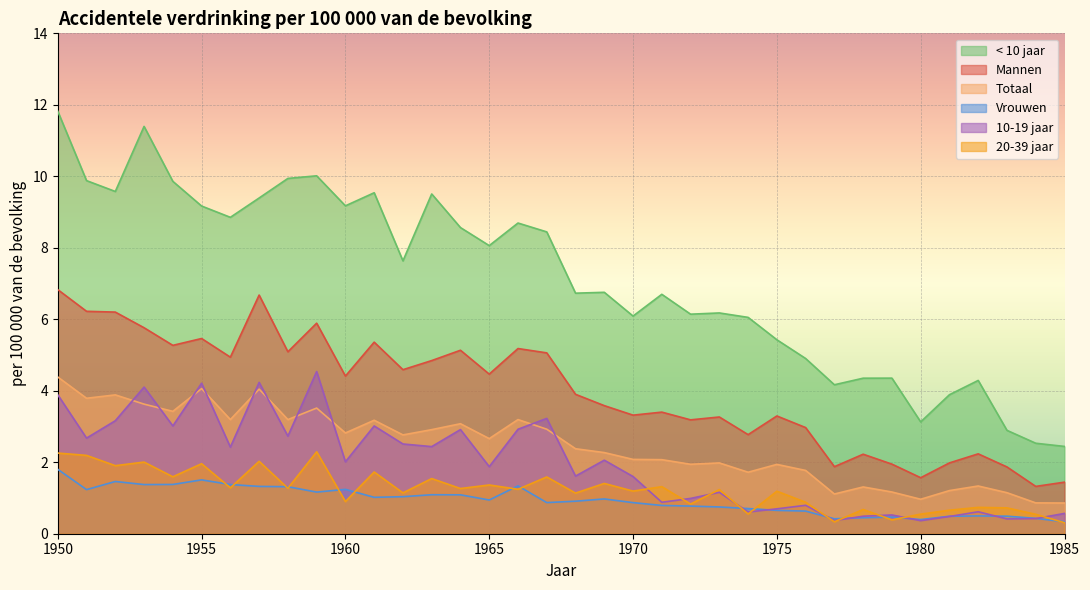

Which series has the widest spread of values?

< 10 jaar